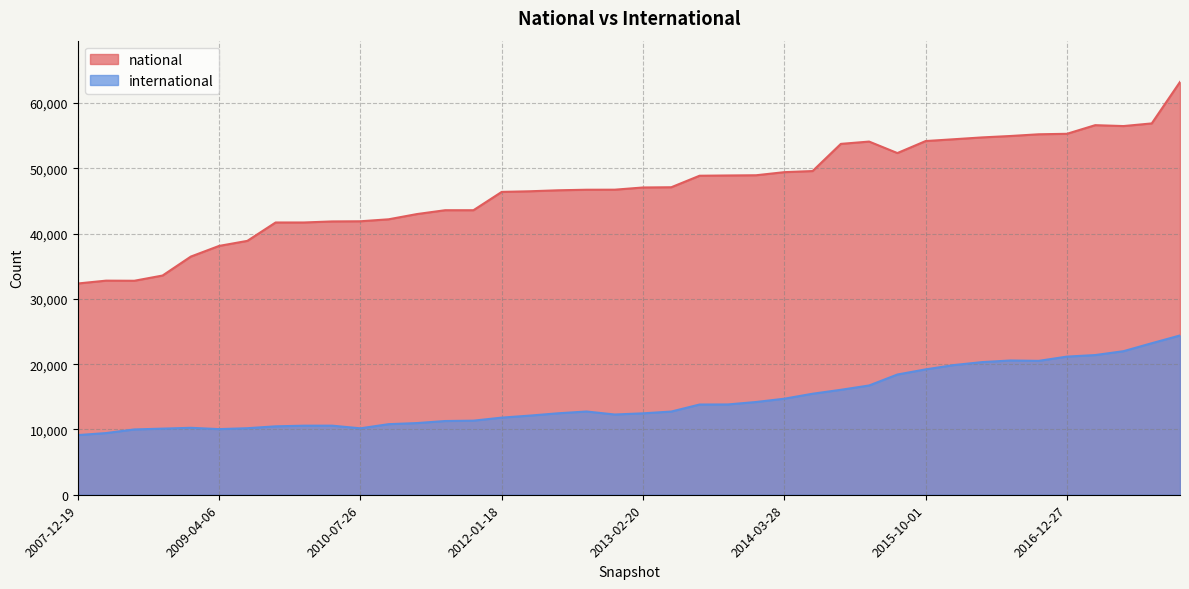

How many data points in national are above 47069?

19